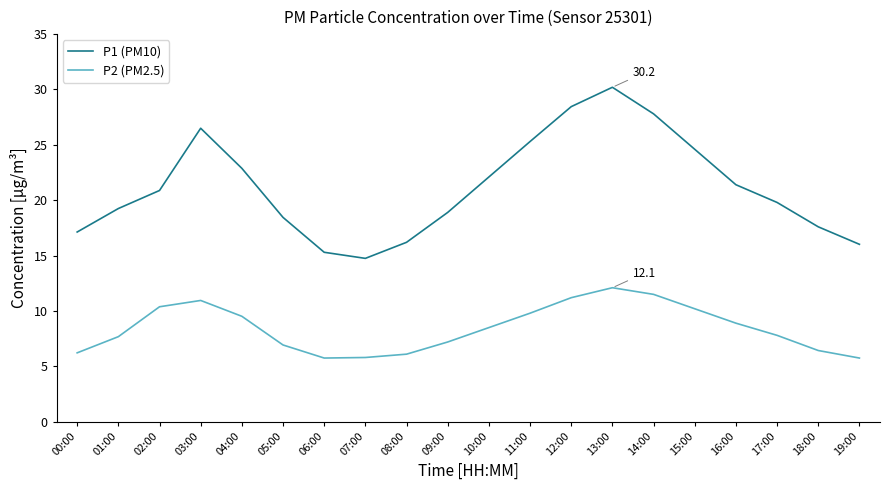

How many interior local peaks does the P1 (PM10) series have?

2